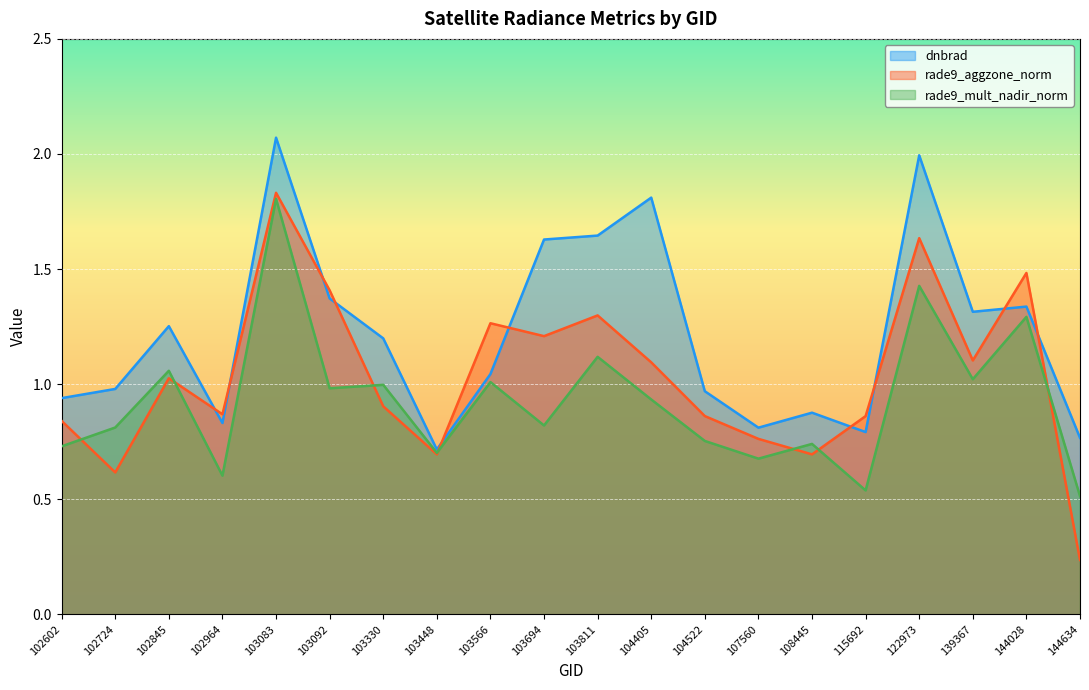

At how many categories does at least one series exceed 1?

11